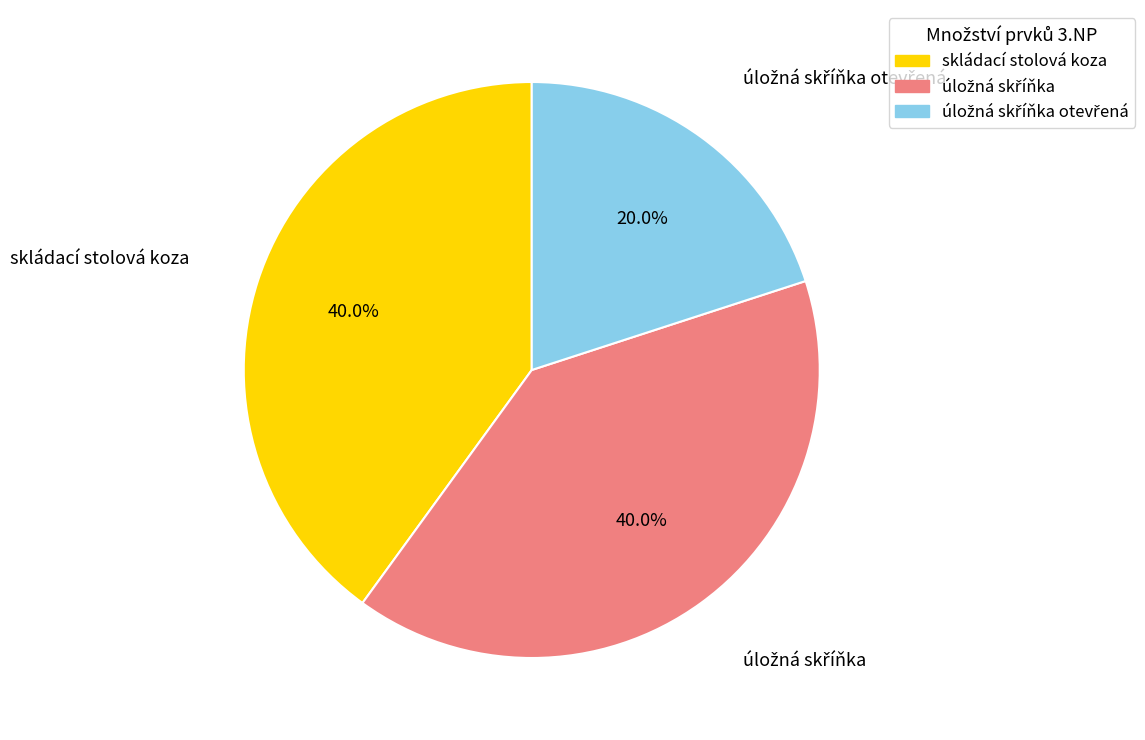

Is there any slice that represents more than half of the pie?

No